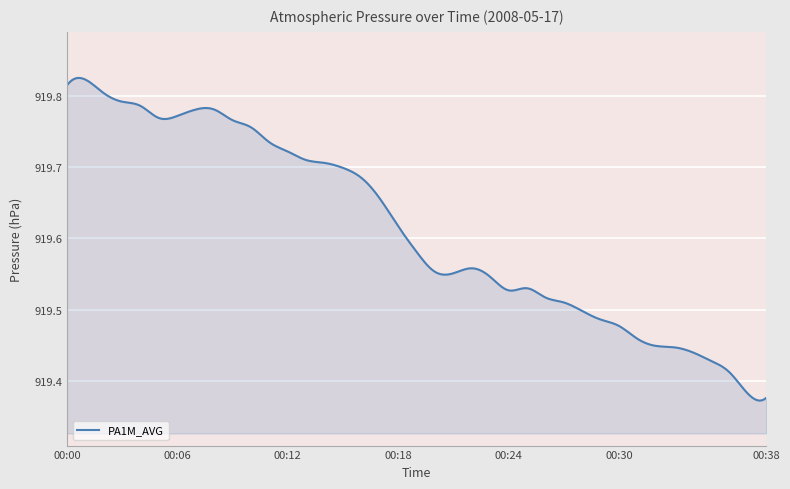

What is the difference between the maximum and minimum values?

0.5